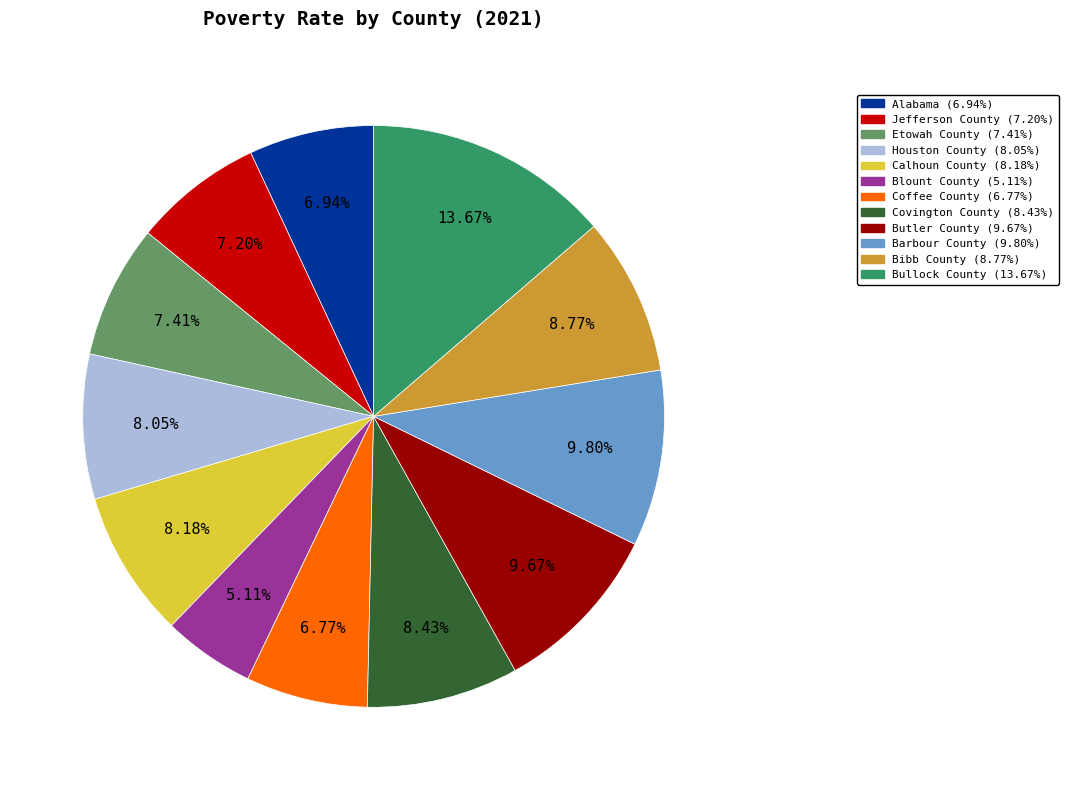

To the nearest percent, what is the combined percentage of Butler County and Barbour County?

19%